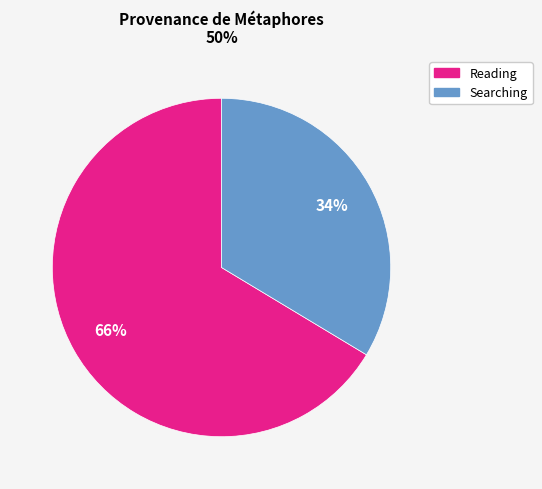

To the nearest percent, what is the average slice percentage?

50%